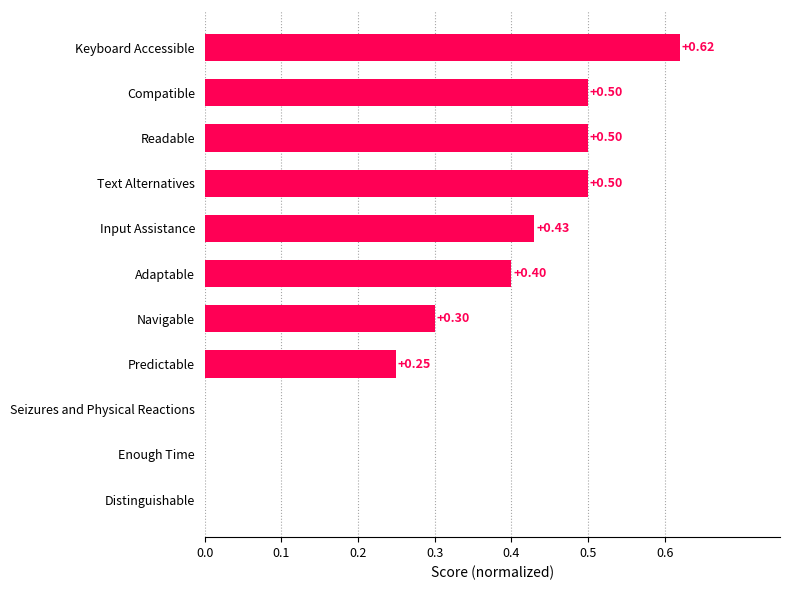

What is the sum of the values at Keyboard Accessible and Adaptable?

1.0